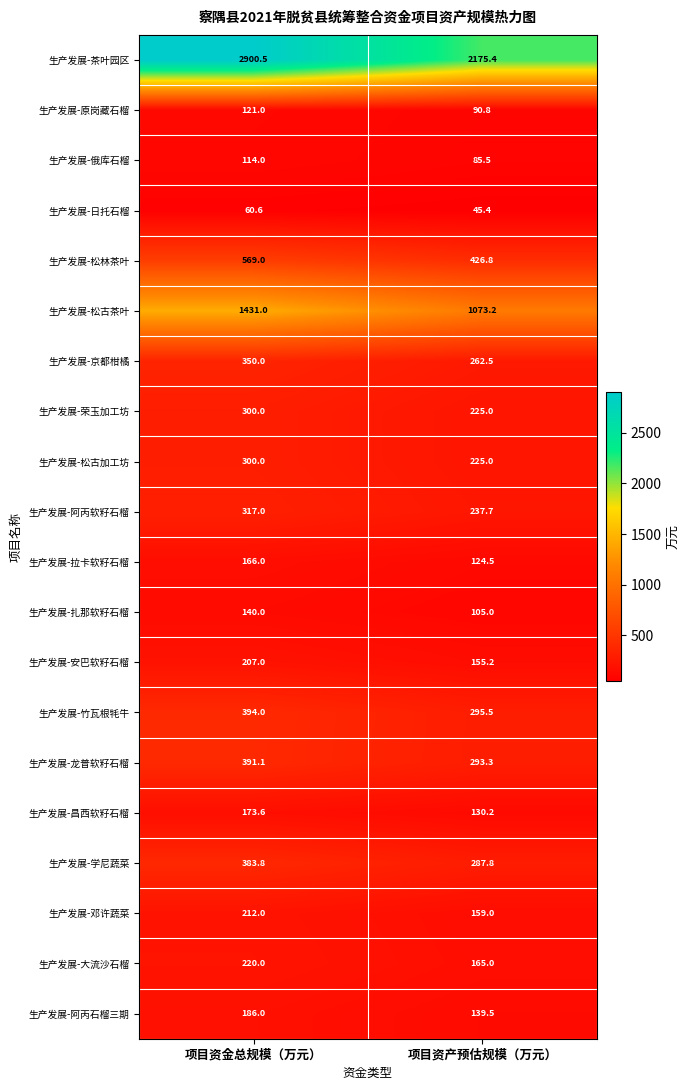

How many distinct data groups are displayed?

20